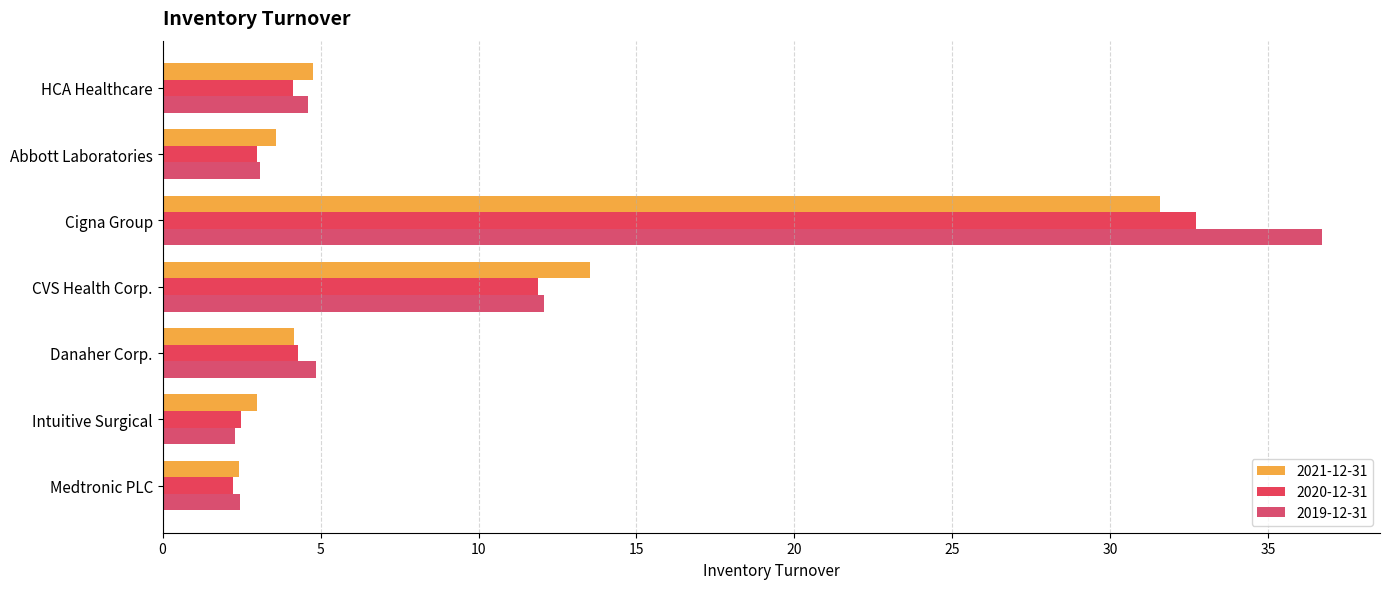

What is the difference between the maximum and second lowest values in the 2021-12-31 series?

28.6